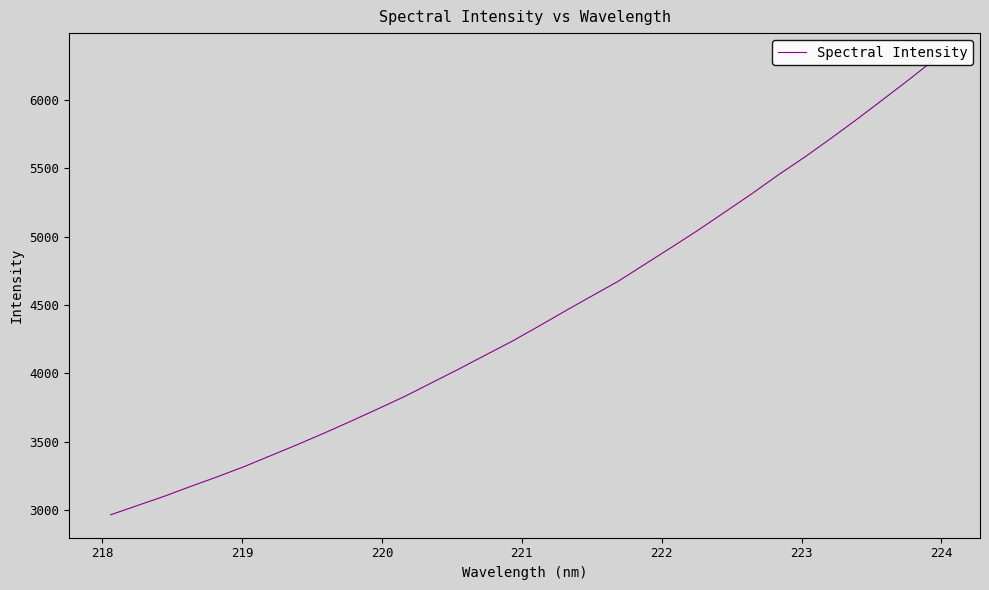

Reading left to right, what are all the values shown in this chart?

2967.6	3035.2	3102.4	3175.4	3245.9	3320.1	3400.7	3481.6	3565.3	3652.4	3741.3	3832.1	3930.9	4029.6	4131.9	4233.1	4343.0	4455.3	4565.0	4674.1	4798.6	4922.4	5048.4	5180.3	5312.8	5451.3	5583.0	5722.4	5865.8	6013.8	6163.1	6318.5